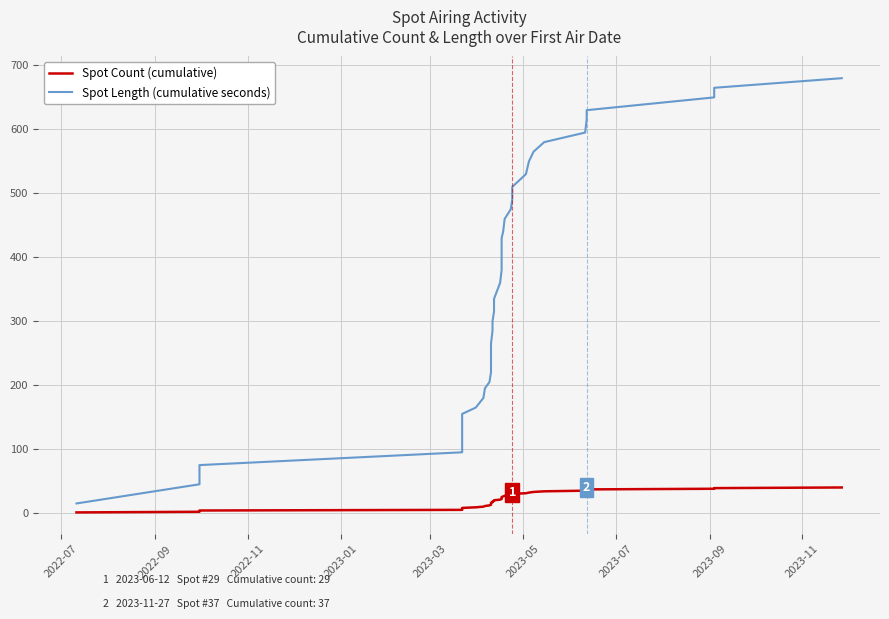

The value of Spot Count (cumulative) at 25 is 12. True or false?

False